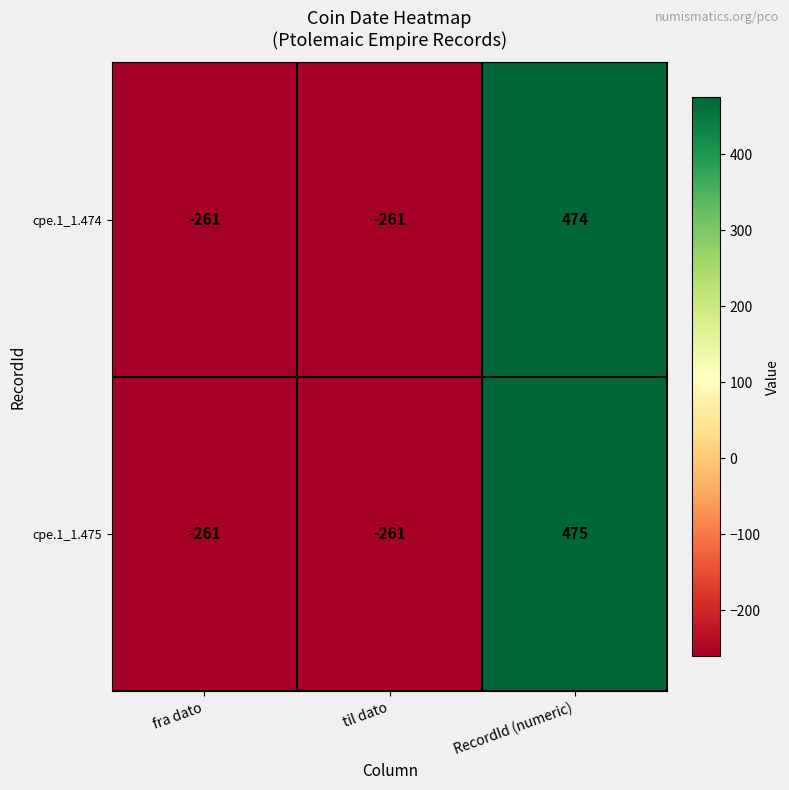

How many negative values does the cpe.1_1.474 series have?

2